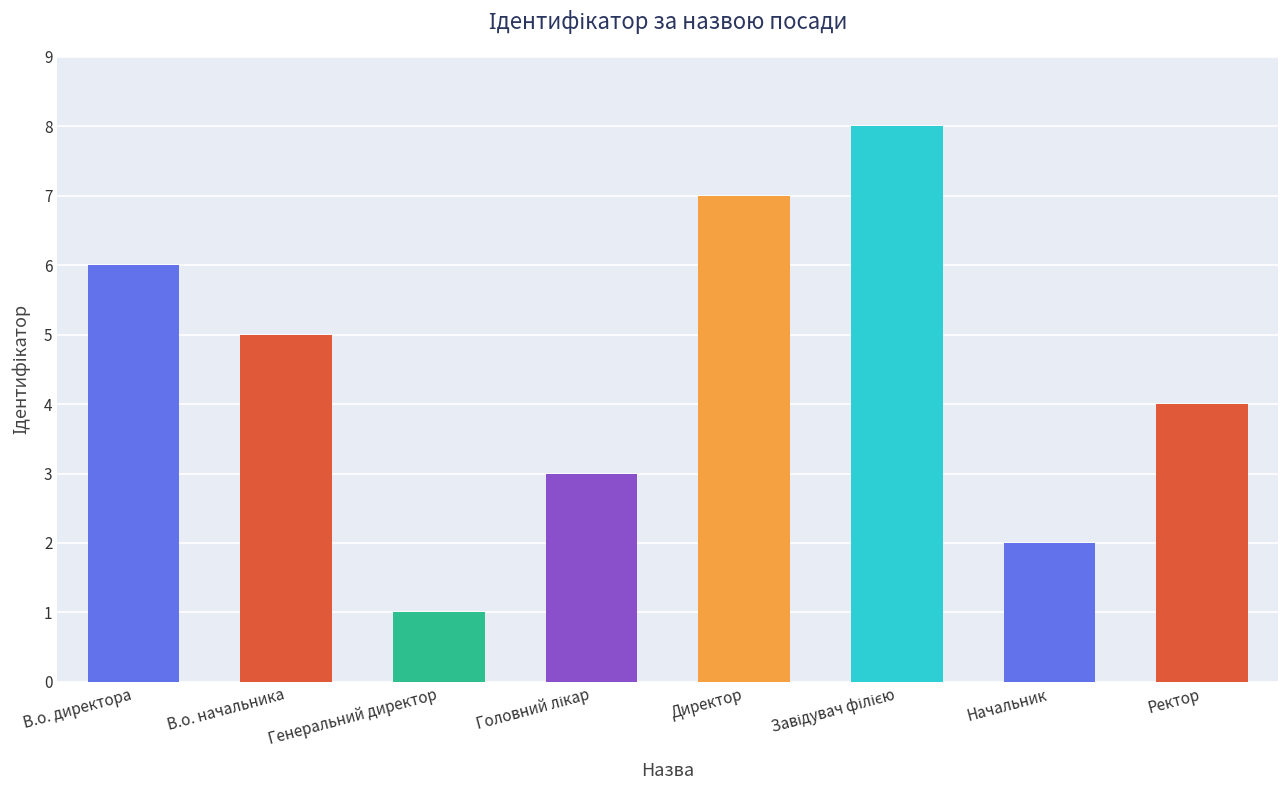

What is the label of the 2nd bar from the left?

В.о. начальника